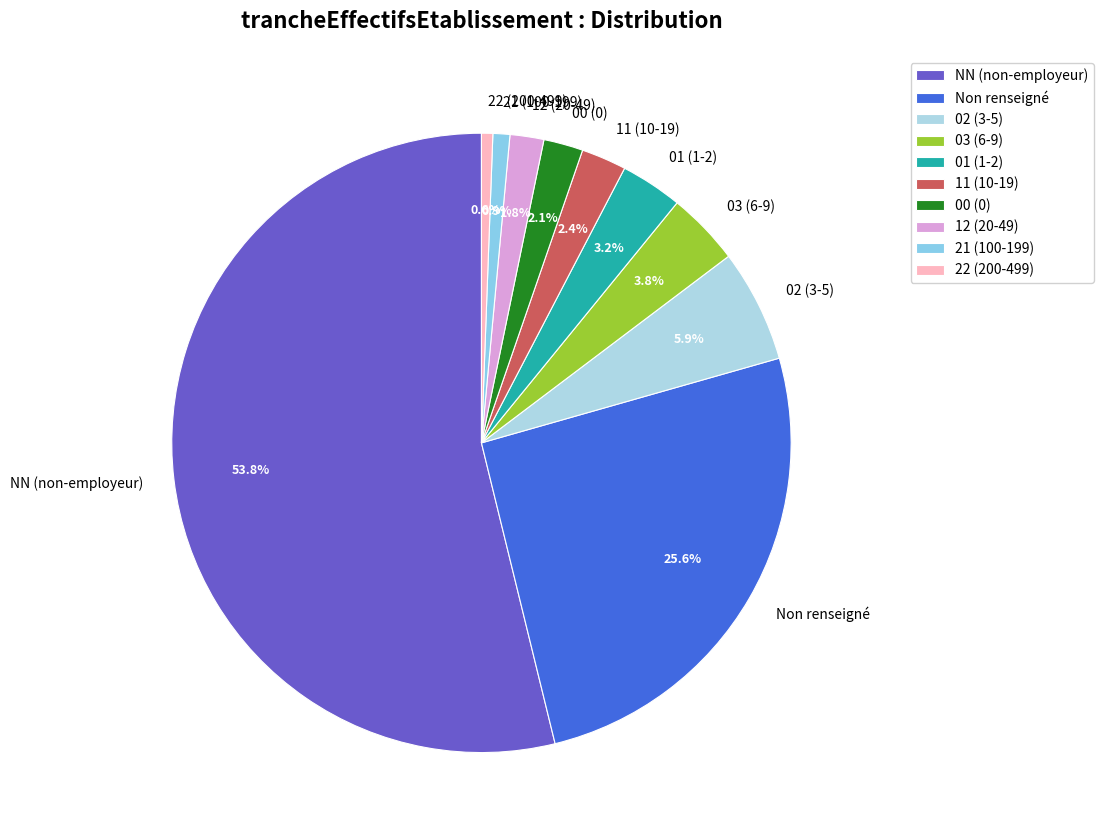

To the nearest percent, what is the difference between the largest and smallest slice percentages?

53%